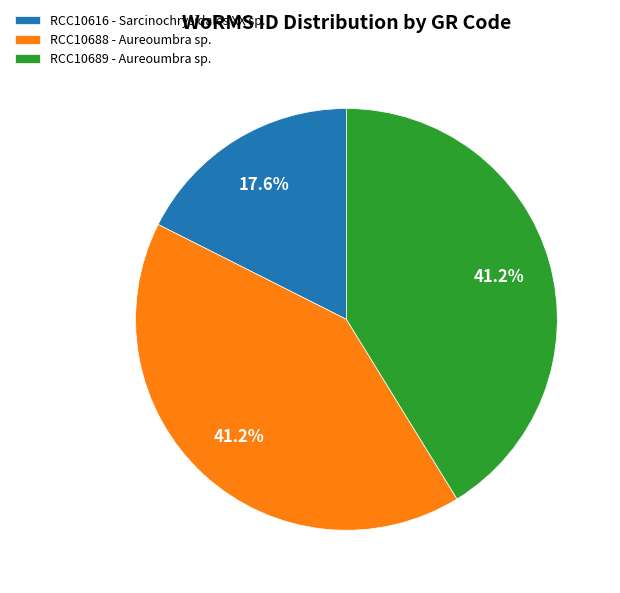

To the nearest percent, what is the difference between the RCC10688 - Aureoumbra sp. and RCC10616 - Sarcinochrysidales XX sp. slice percentages?

24%